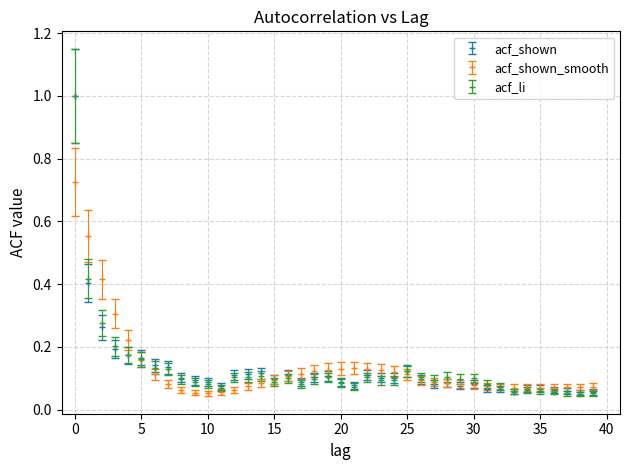

At how many categories does at least one series exceed 0?

40